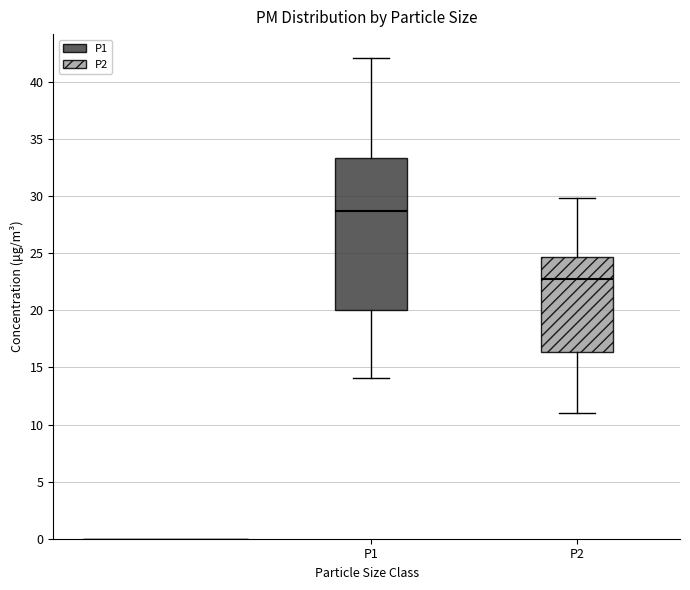

Where is the lower edge of the box for P2 on the y-axis? The values are not printed on the chart, so give them approximately, as read against the axis.

16.5